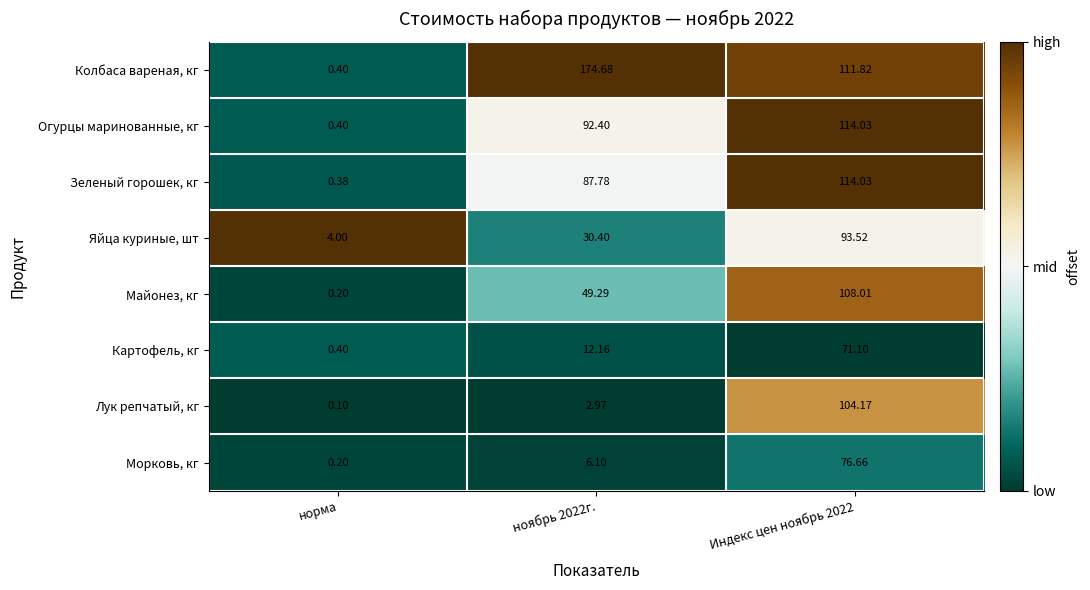

Between норма and ноябрь 2022г., which series saw the biggest shift?

Колбаса вареная, кг